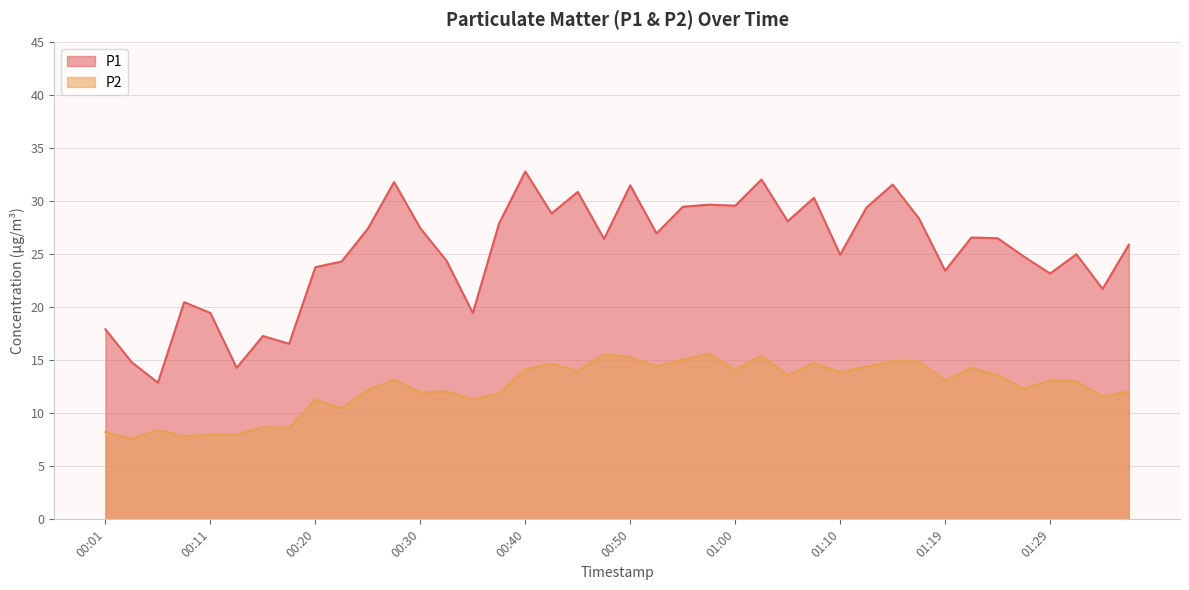

Which label corresponds to the largest value in the chart?

00:40